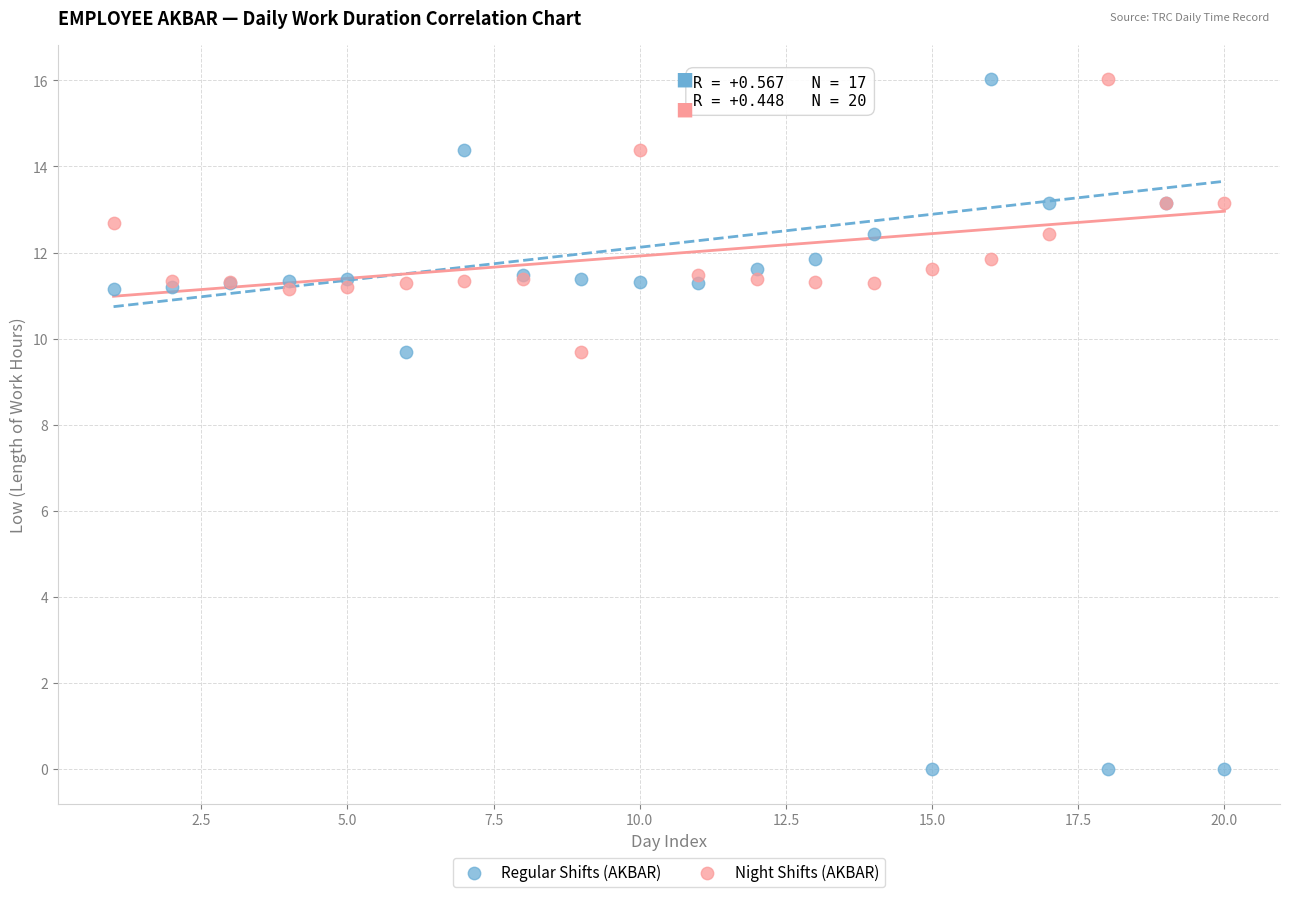

Which series reaches the minimum Y coordinate?

Regular Shifts (AKBAR)